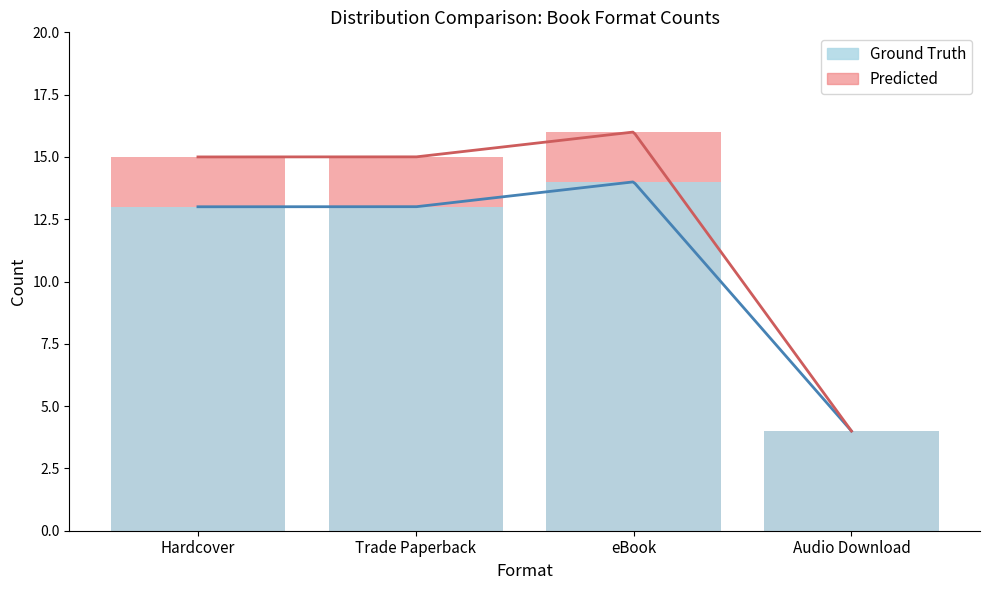

How many bars are there in each group?

2